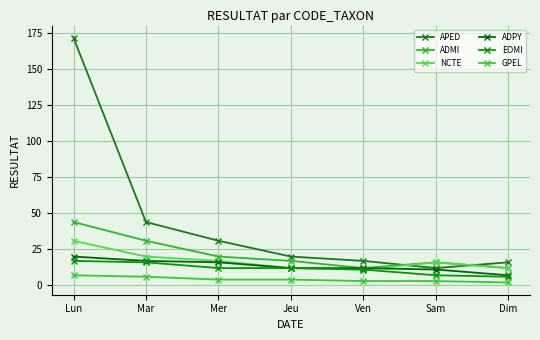

How many lines are shown in the chart?

6